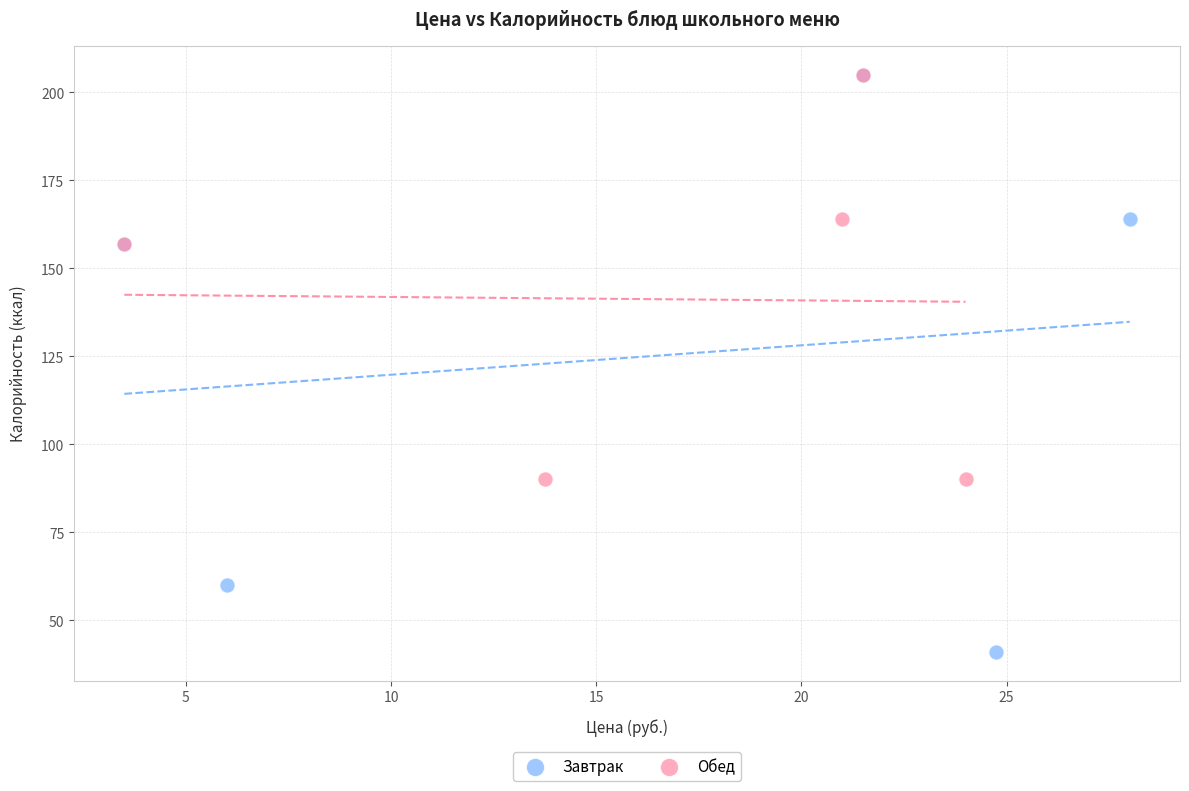

Which series has the widest spread of Y values?

Завтрак